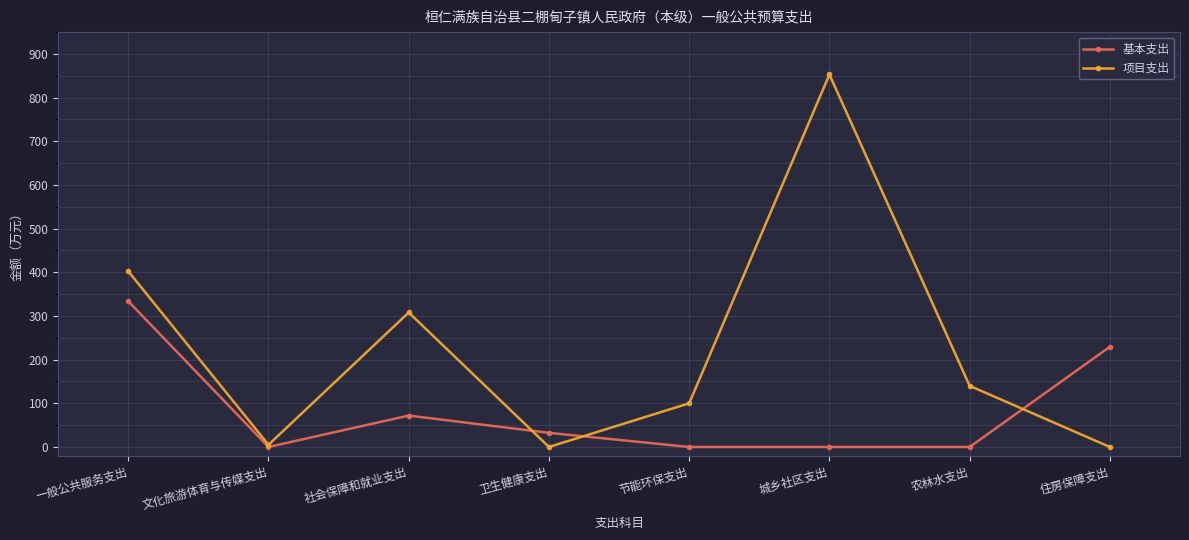

Which series has the widest spread of values?

项目支出